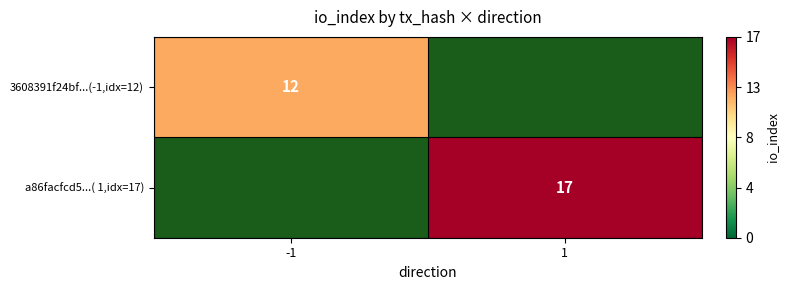

True or false: a86facfcd5...( 1,idx=17) has a value of 4 at 1.

False